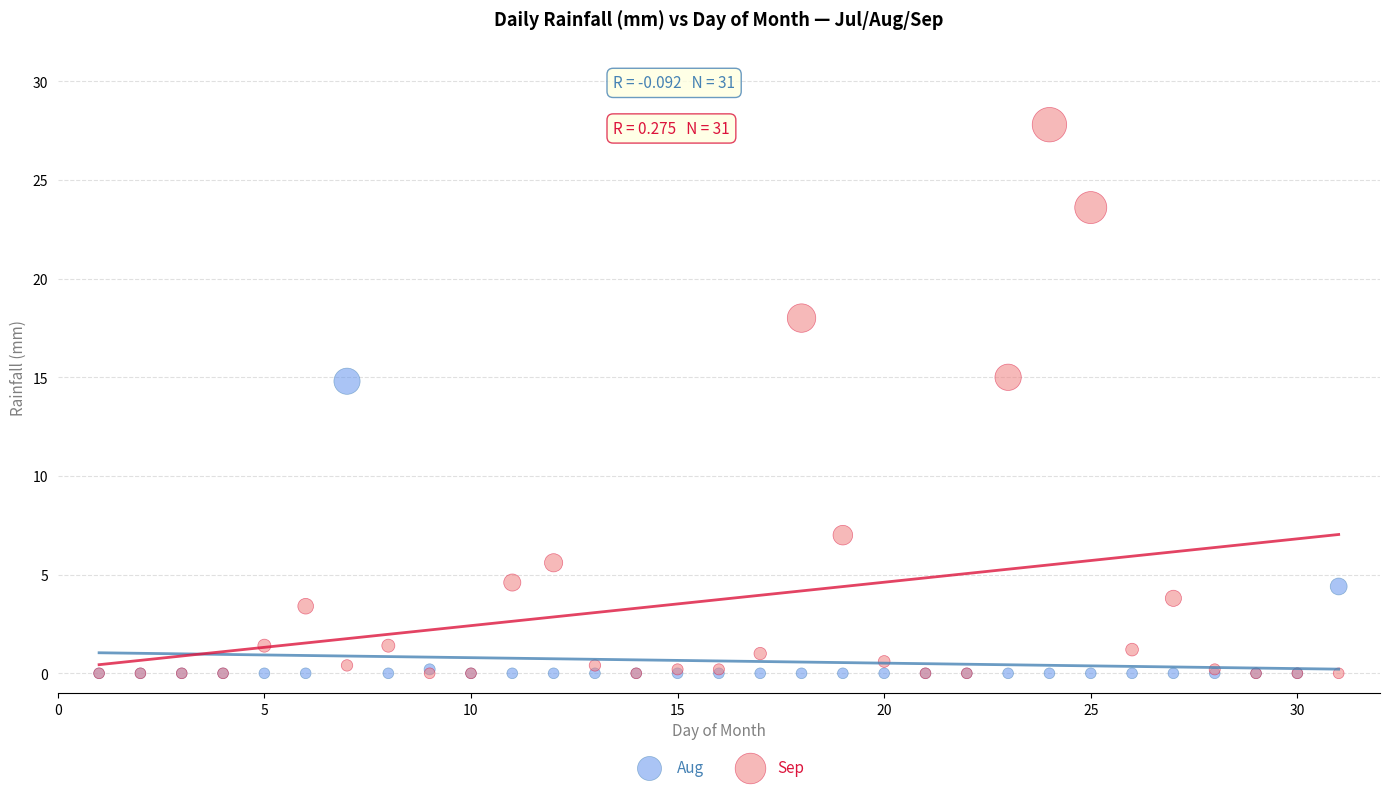

Which series has the largest Y range (max minus min)?

Sep